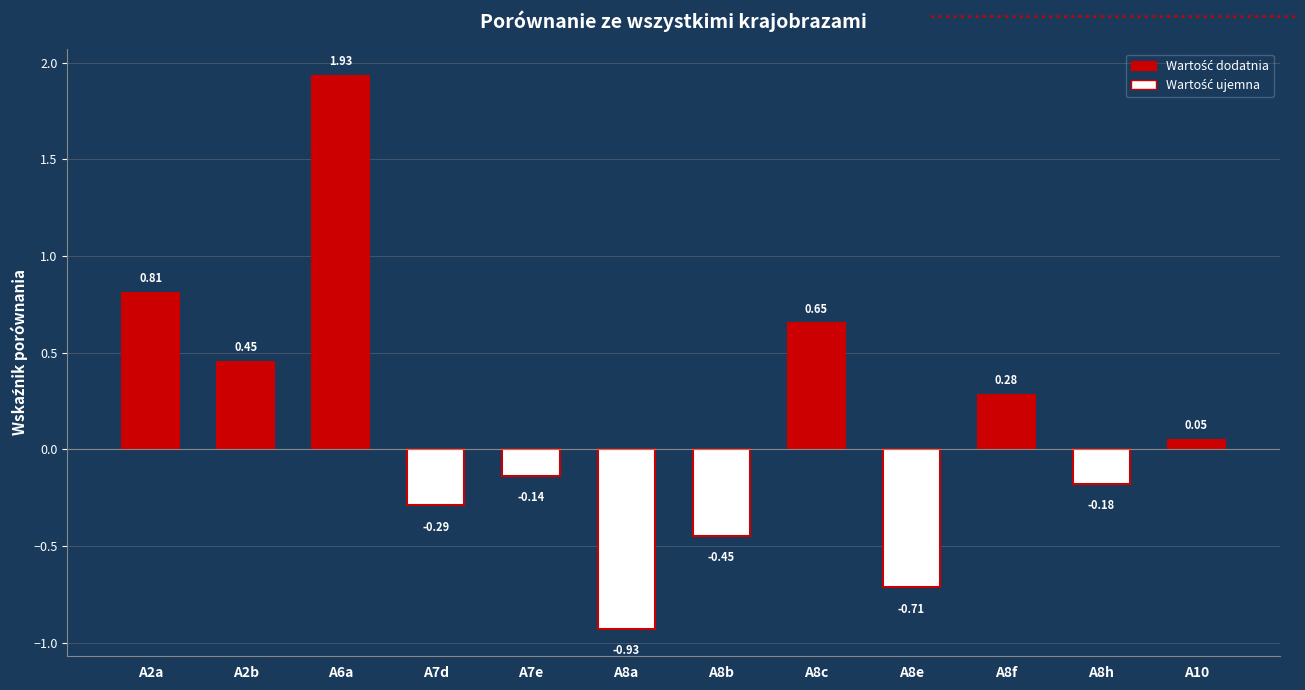

How many bars are there in total?

12